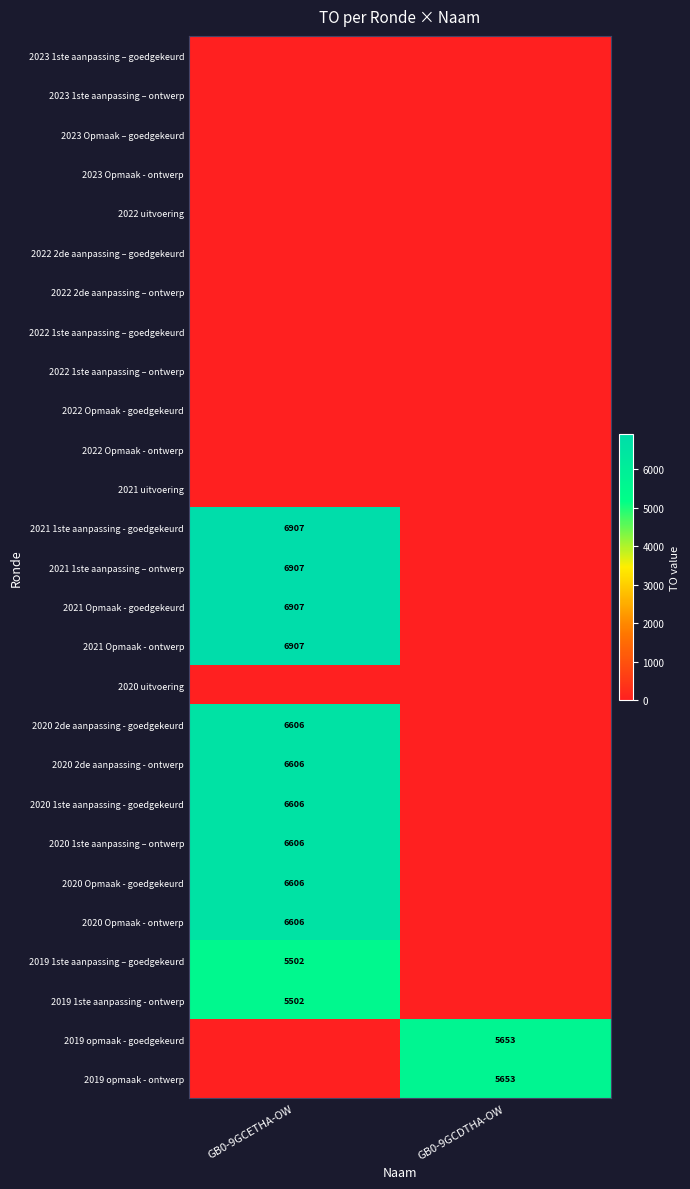

What is the spread (max minus min) of values at GB0-9GCETHA-OW?

6907